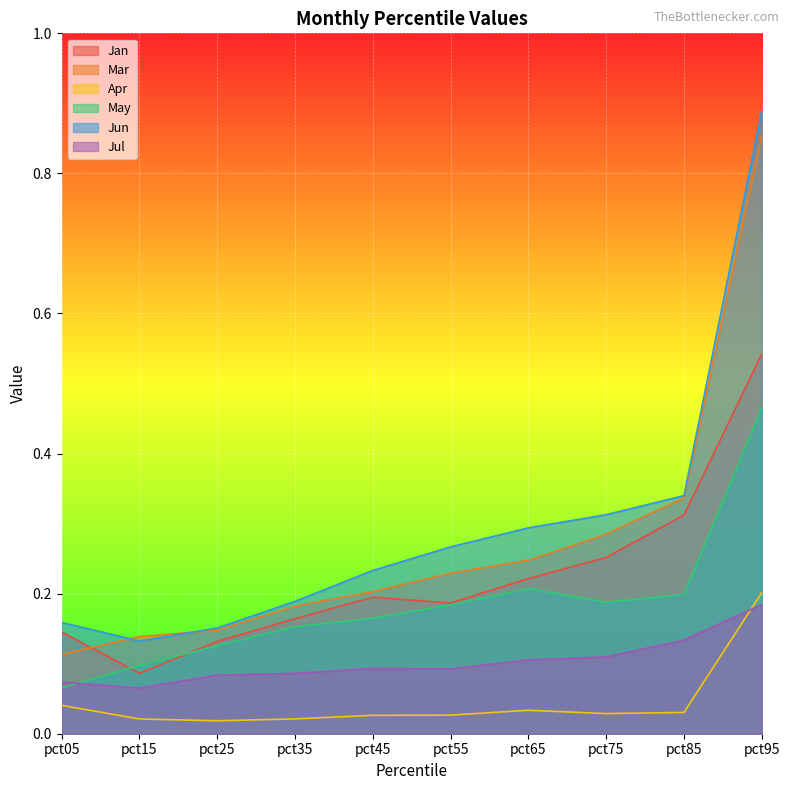

How many lines are shown in the chart?

6